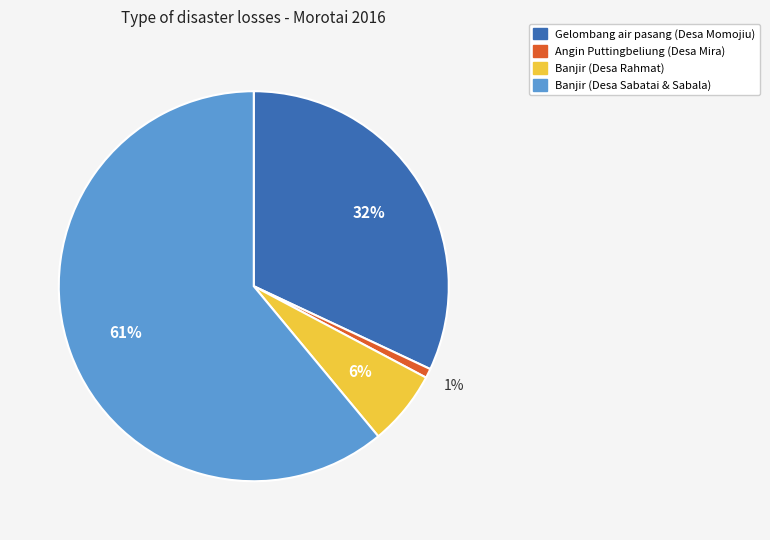

To the nearest percent, what is the difference between the largest and smallest slice percentages?

60%